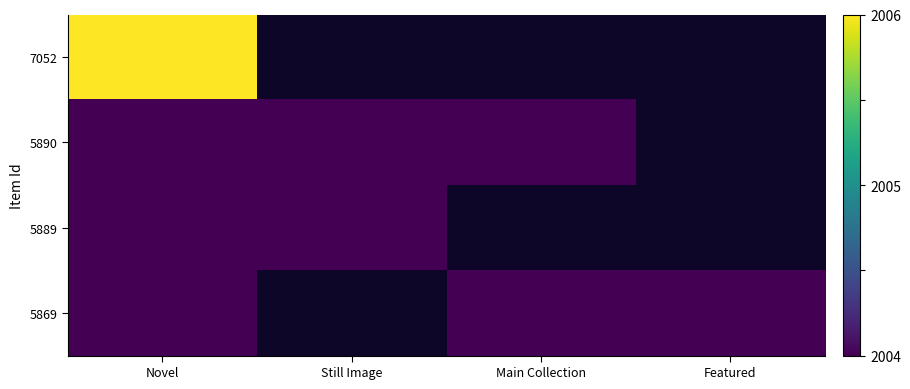

What is the minimum value shown in the chart?

2004.0